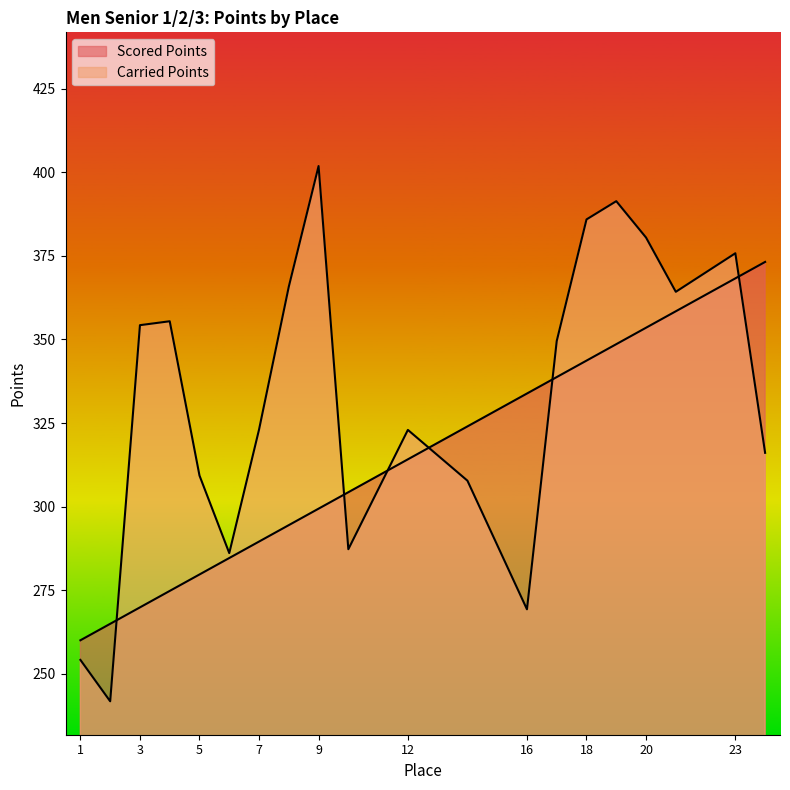

Which has a higher value, 3 or 17?

17